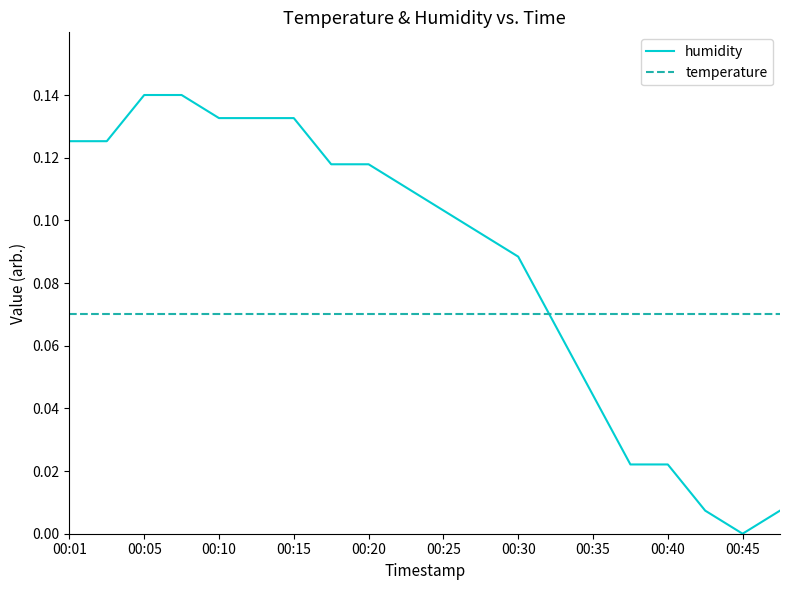

Which series has the widest spread of values?

humidity